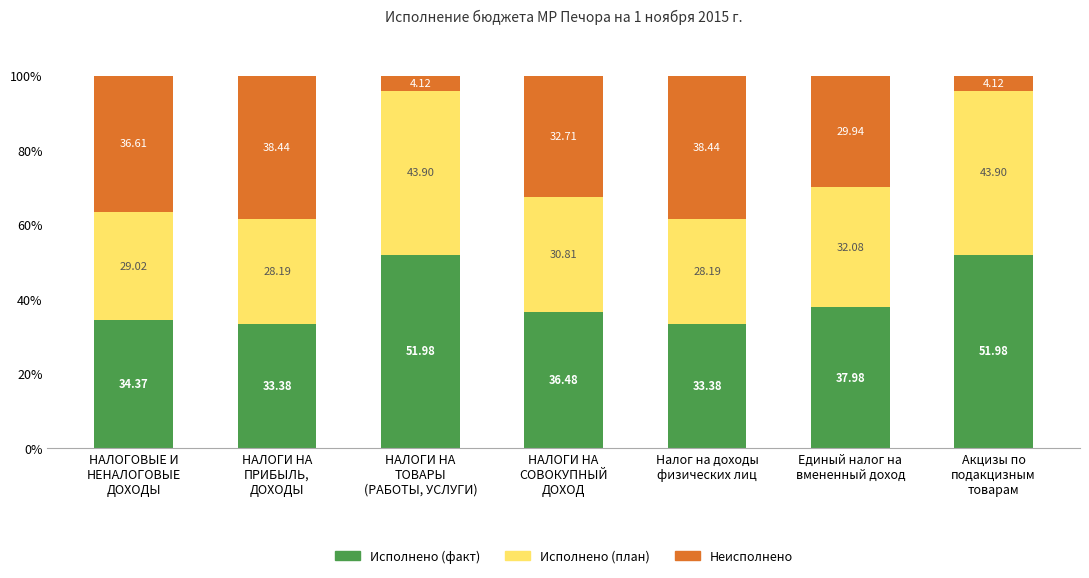

What is the difference between the maximum and minimum values in the Исполнено (факт) series?

18.6